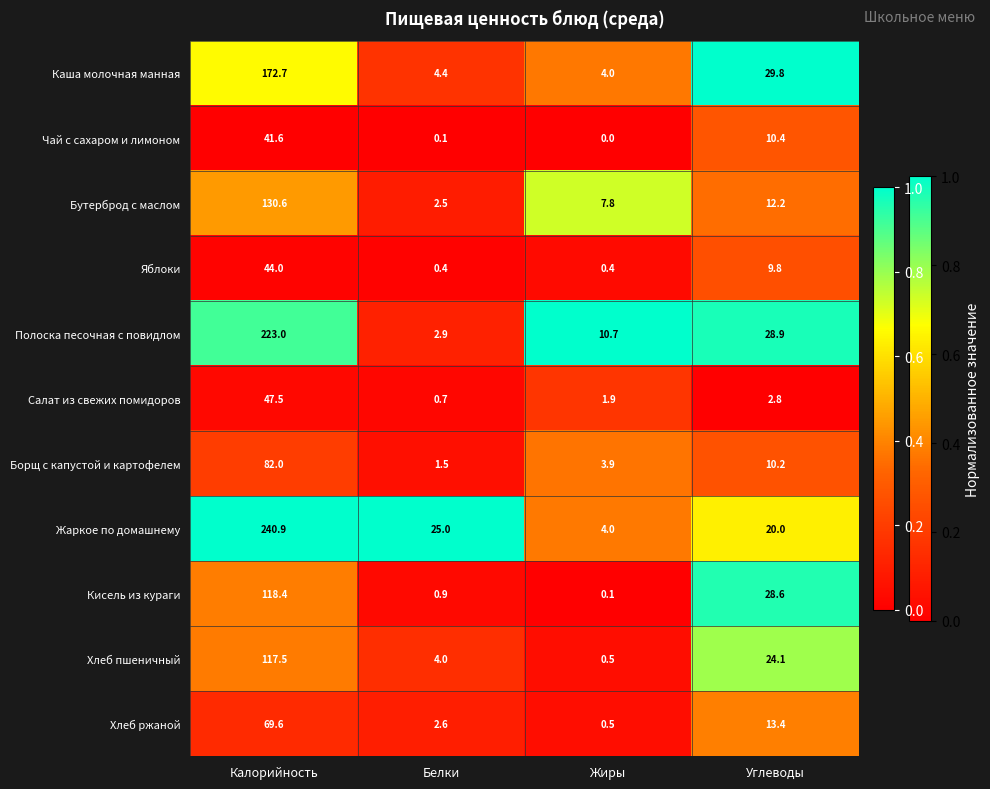

At which label does Чай с сахаром и лимоном first exceed 10?

Калорийность